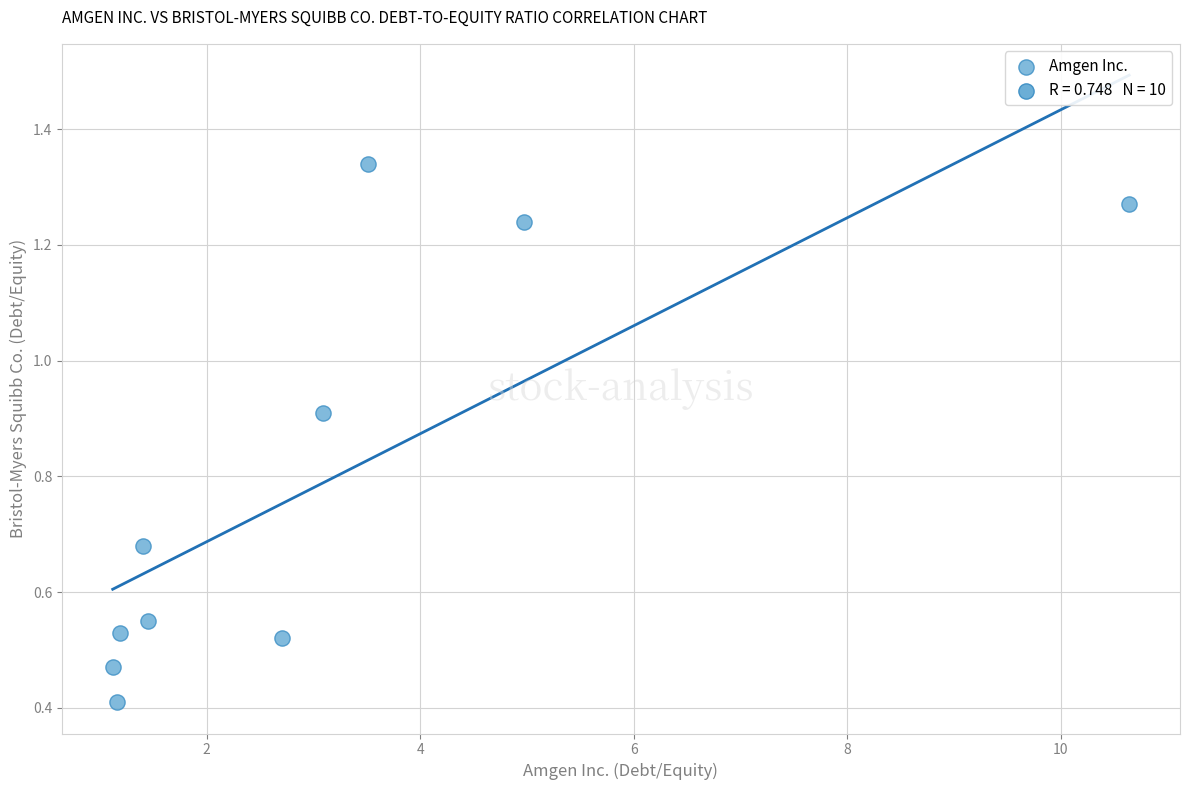

What is the average Y value?

0.8